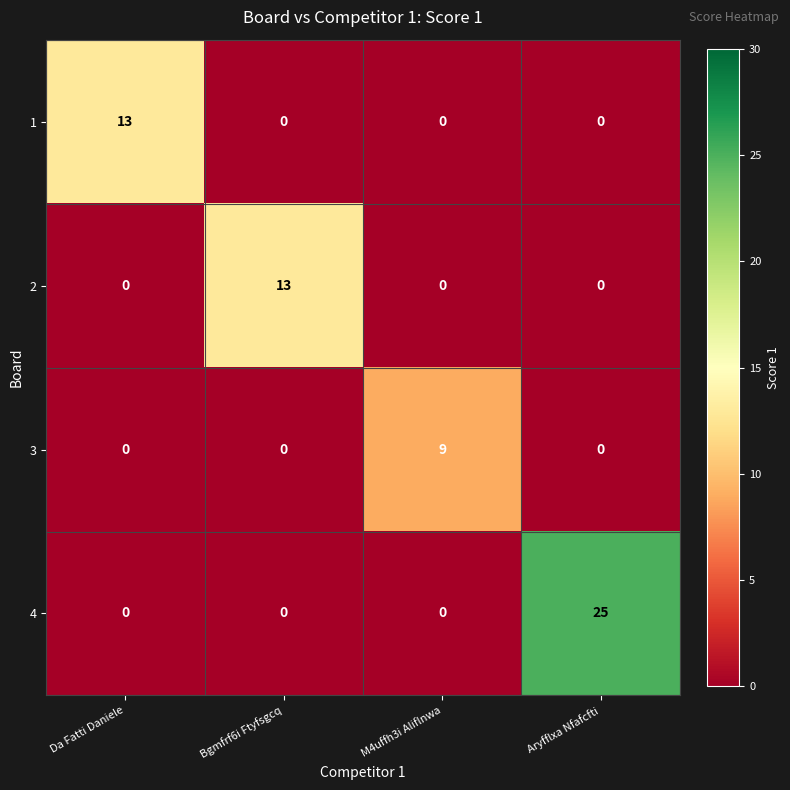

How many positive values does the 2 series have?

1